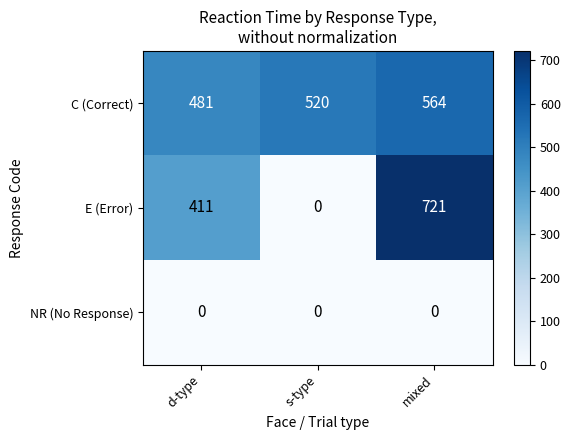

At how many categories does at least one series exceed 151?

3